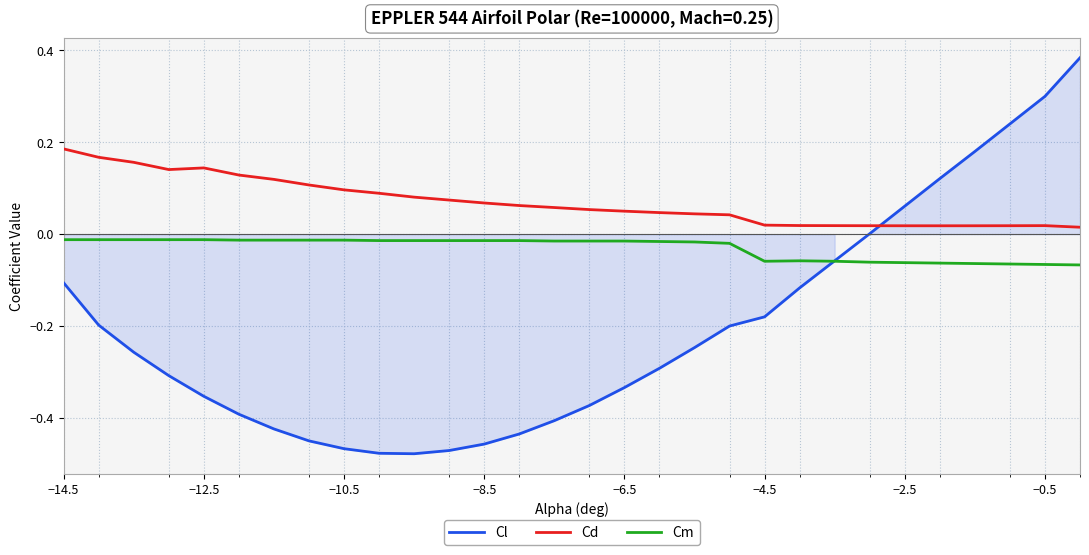

How many interior local valleys does the Cm series have?

1